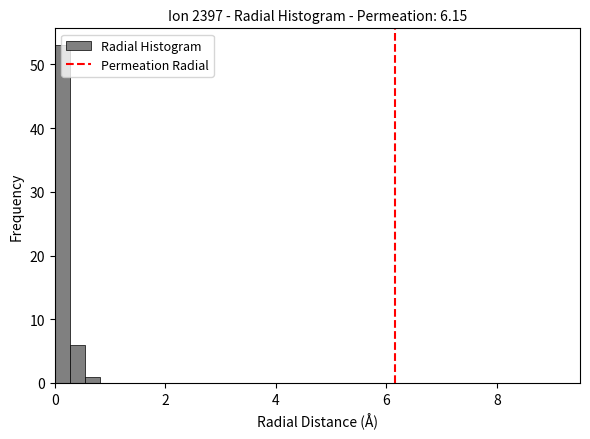

Around what value on the x-axis is the tallest bar? Give the approximate position of its centre, as read against the axis.

0.2